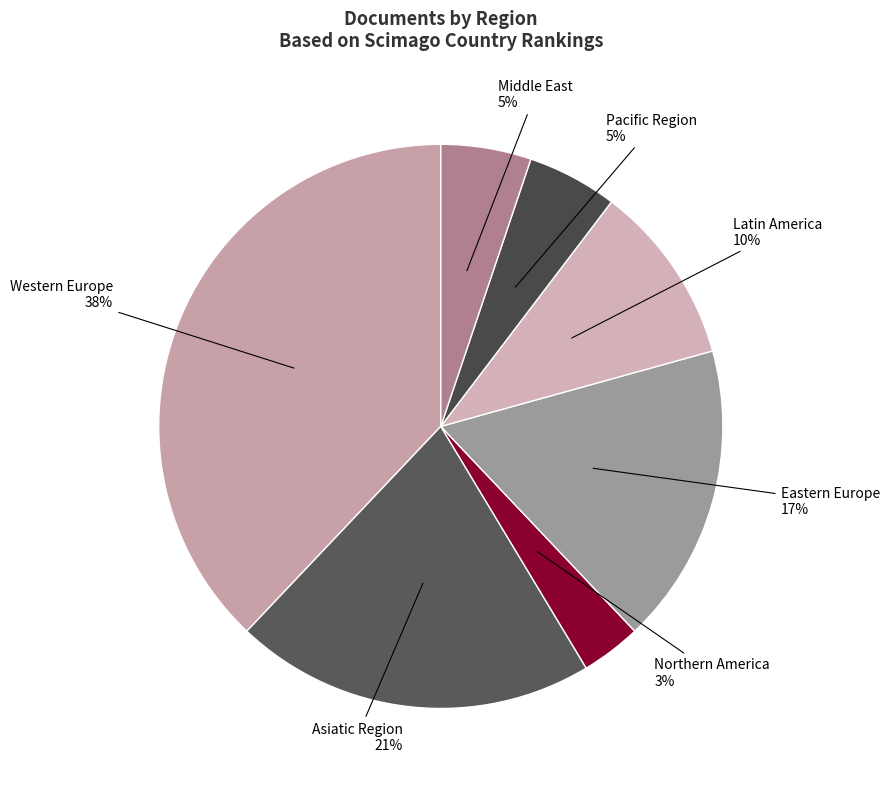

Which category has the biggest portion of the pie?

Western Europe